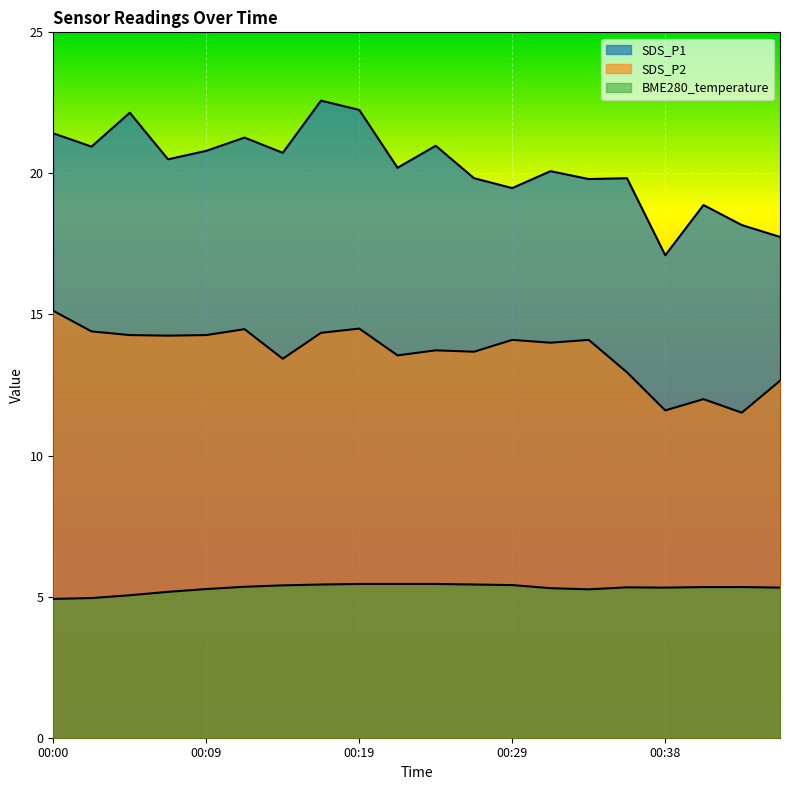

What value does the SDS_P2 series have at 00:02?

14.4